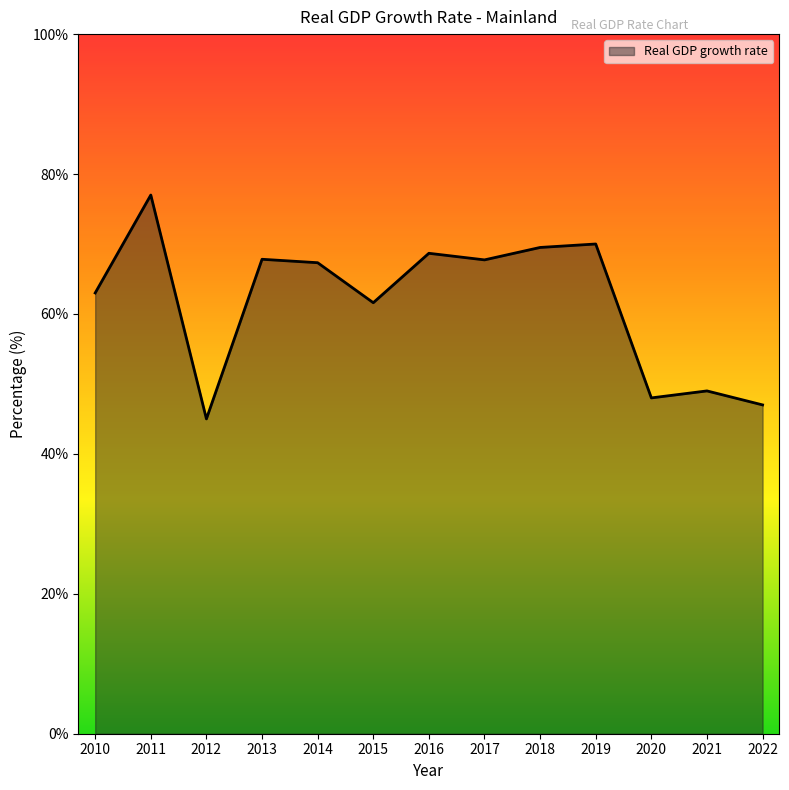

Does the chart display data point markers on the line(s)?

No